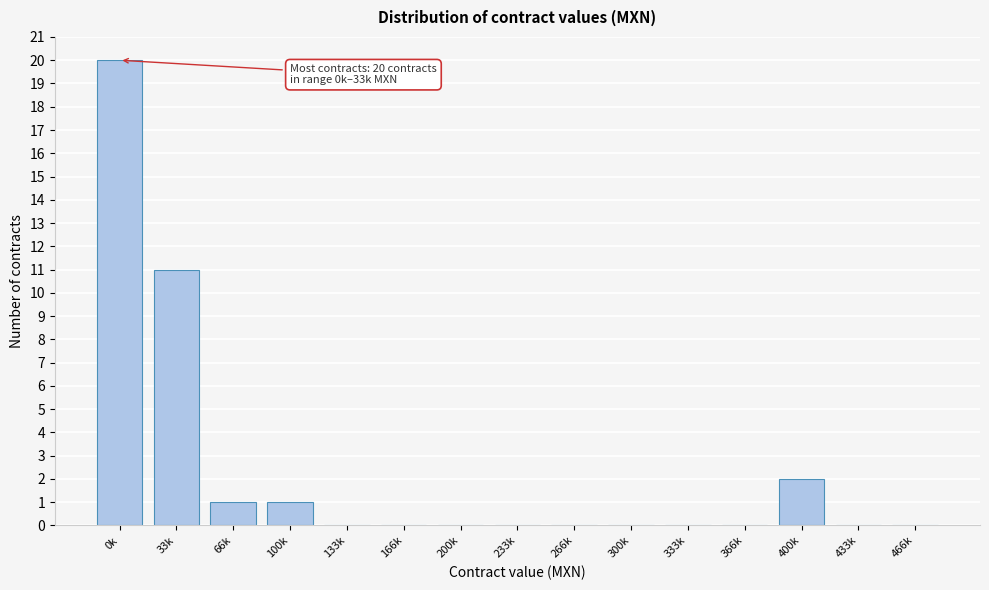

Reading right to left, transcribe all the data shown in this chart.

466k=0	433k=0	400k=2	366k=0	333k=0	300k=0	266k=0	233k=0	200k=0	166k=0	133k=0	100k=1	66k=1	33k=11	0k=20